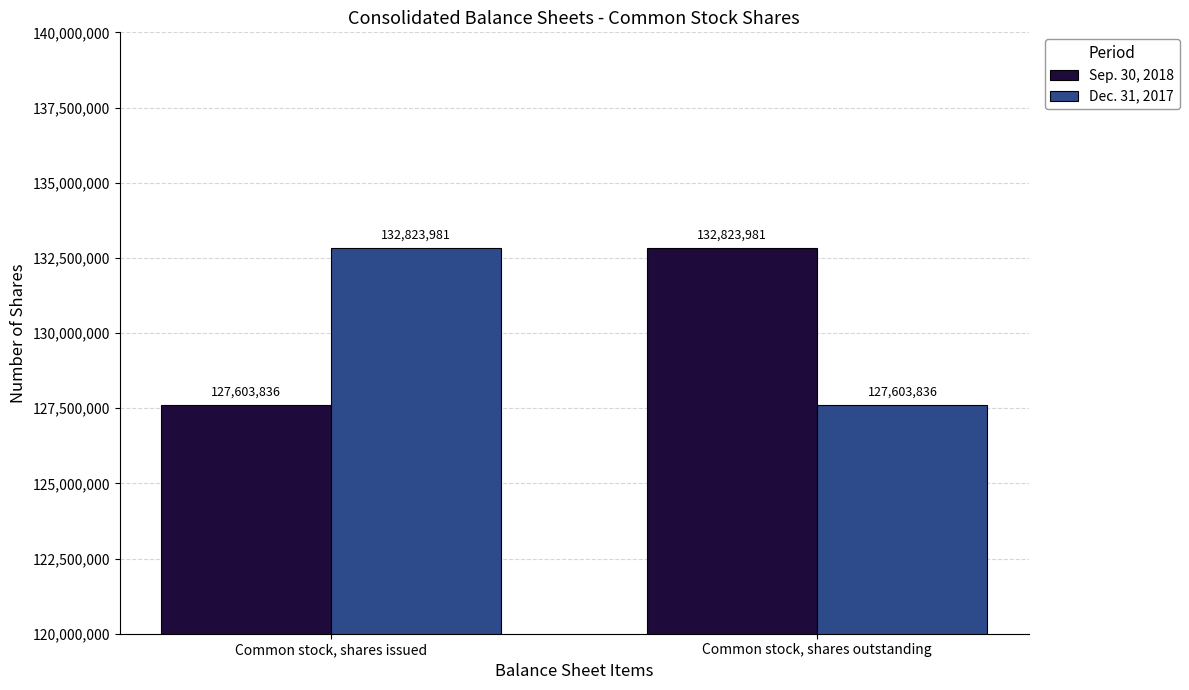

What are all the series names shown in the legend?

Sep. 30, 2018, Dec. 31, 2017